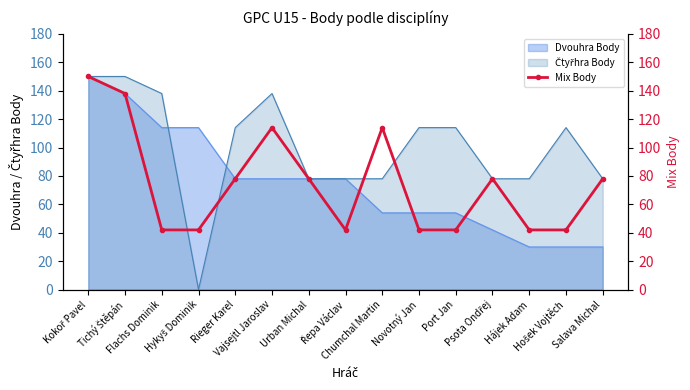

What is the highest value of the Dvouhra Body series?

150